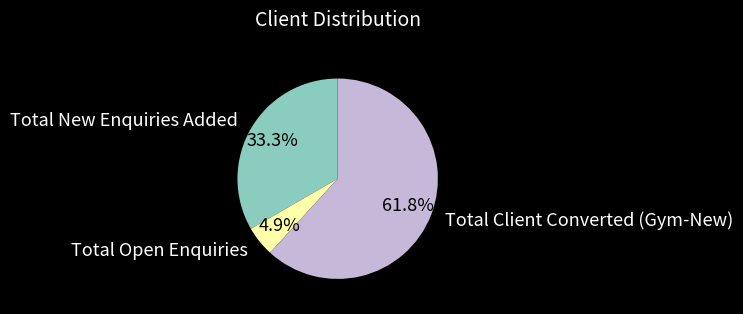

What percentage is the Total Open Enquiries slice, to the nearest percent?

5%